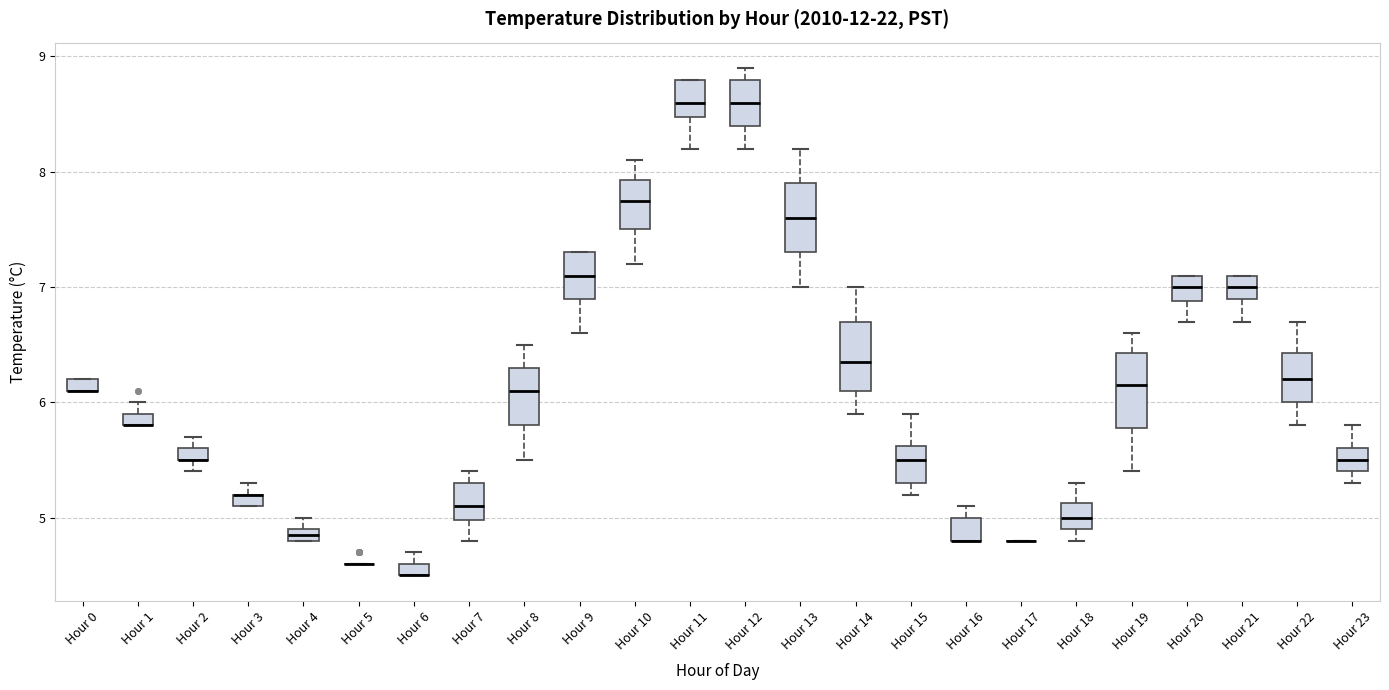

Where is the upper edge of the box for Hour 7 on the y-axis? The values are not printed on the chart, so give them approximately, as read against the axis.

5.3